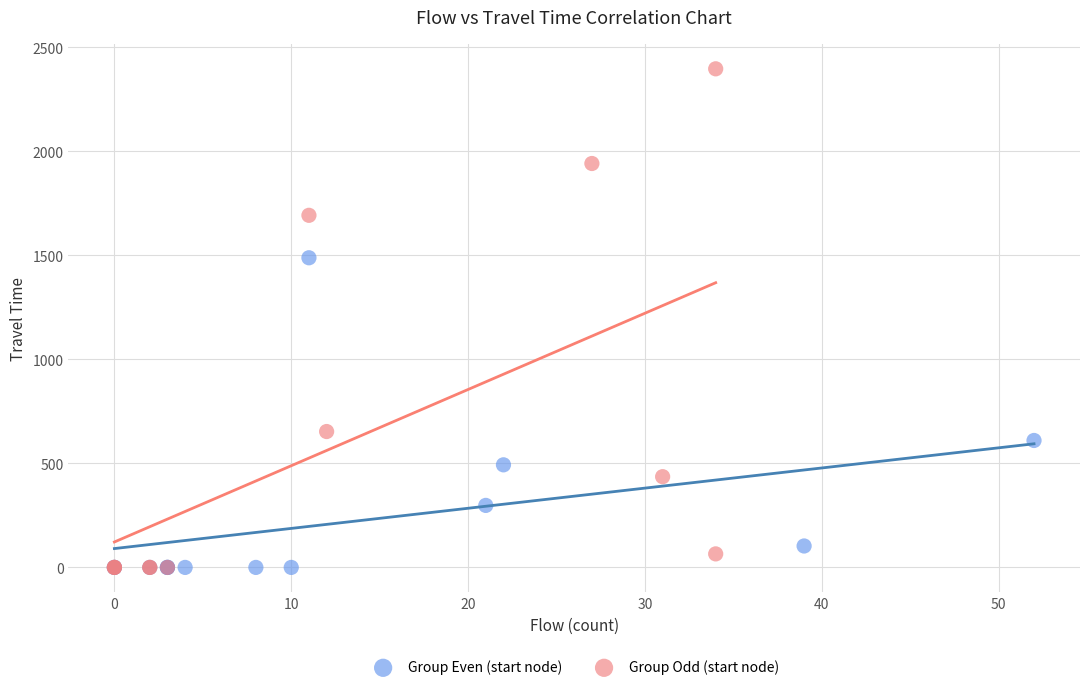

What are all the series names shown in the legend?

Group Even (start node), Group Odd (start node)